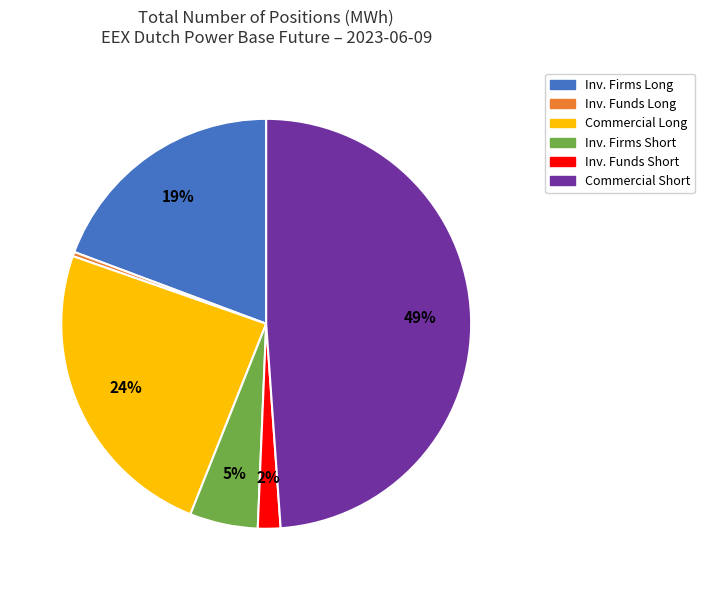

How many slices are in this pie chart?

6